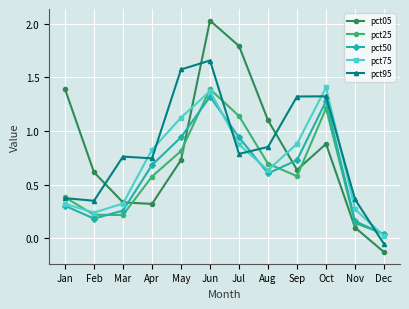

Is this an area chart (filled region under the line)?

No